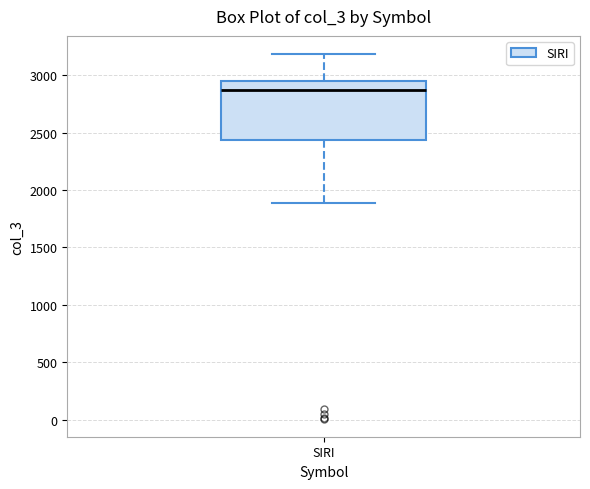

Transcribe this box plot: give where the median line is, the range the box spans, and where the two whiskers end, as read against the y-axis. The values are not printed on the chart, so give them approximately, as read against the axis.

median 2850, box 2450 to 2950, whiskers 1900 to 3200